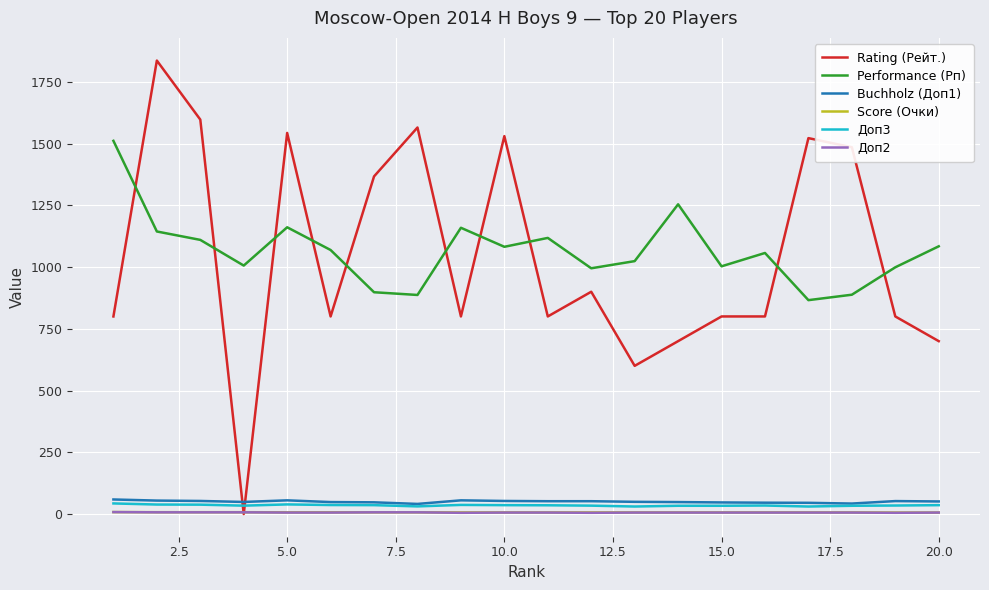

Which series has the largest range (max minus min)?

Rating (Рейт.)